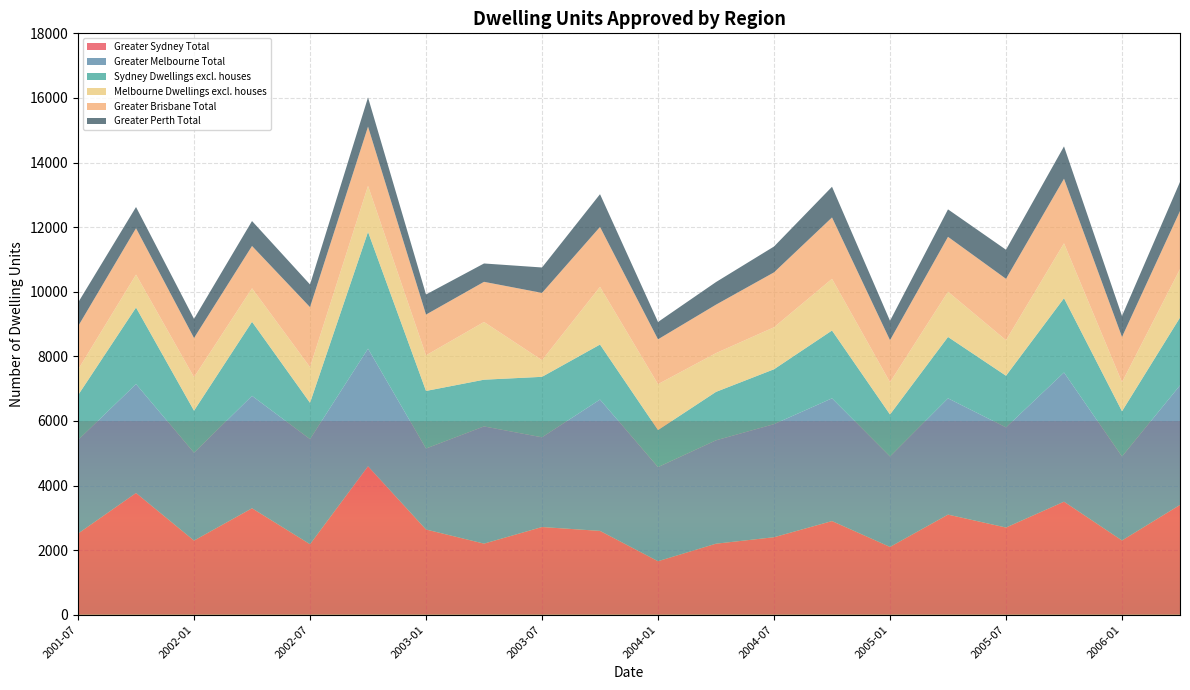

Reading right to left, what are all the values shown in this chart?

Greater Sydney Total: 2006-04=3400	2006-01=2300	2005-10=3500	2005-07=2700	2005-04=3100	2005-01=2100	2004-10=2900	2004-07=2400	2004-04=2200	2004-01=1658	2003-10=2596	2003-07=2716	2003-04=2202	2003-01=2639	2002-10=4596	2002-07=2184	2002-04=3296	2002-01=2297	2001-10=3769	2001-07=2513
Greater Melbourne Total: 2006-04=3700	2006-01=2600	2005-10=4000	2005-07=3100	2005-04=3600	2005-01=2800	2004-10=3800	2004-07=3500	2004-04=3200	2004-01=2913	2003-10=4066	2003-07=2777	2003-04=3628	2003-01=2507	2002-10=3642	2002-07=3252	2002-04=3481	2002-01=2719	2001-10=3372	2001-07=2895
Sydney Dwellings excl. houses: 2006-04=2100	2006-01=1400	2005-10=2300	2005-07=1600	2005-04=1900	2005-01=1300	2004-10=2100	2004-07=1700	2004-04=1500	2004-01=1147	2003-10=1703	2003-07=1873	2003-04=1447	2003-01=1783	2002-10=3615	2002-07=1125	2002-04=2293	2002-01=1302	2001-10=2371	2001-07=1389
Melbourne Dwellings excl. houses: 2006-04=1500	2006-01=900	2005-10=1700	2005-07=1100	2005-04=1400	2005-01=1000	2004-10=1600	2004-07=1300	2004-04=1200	2004-01=1421	2003-10=1787	2003-07=514	2003-04=1787	2003-01=1103	2002-10=1425	2002-07=1105	2002-04=1037	2002-01=1037	2001-10=1018	2001-07=791
Greater Brisbane Total: 2006-04=1800	2006-01=1400	2005-10=2000	2005-07=1900	2005-04=1700	2005-01=1300	2004-10=1900	2004-07=1700	2004-04=1500	2004-01=1388	2003-10=1855	2003-07=2084	2003-04=1243	2003-01=1261	2002-10=1834	2002-07=1857	2002-04=1310	2002-01=1213	2001-10=1436	2001-07=1341
Greater Perth Total: 2006-04=900	2006-01=650	2005-10=1000	2005-07=900	2005-04=850	2005-01=600	2004-10=950	2004-07=800	2004-04=700	2004-01=537	2003-10=1013	2003-07=787	2003-04=568	2003-01=622	2002-10=904	2002-07=702	2002-04=772	2002-01=592	2001-10=657	2001-07=733